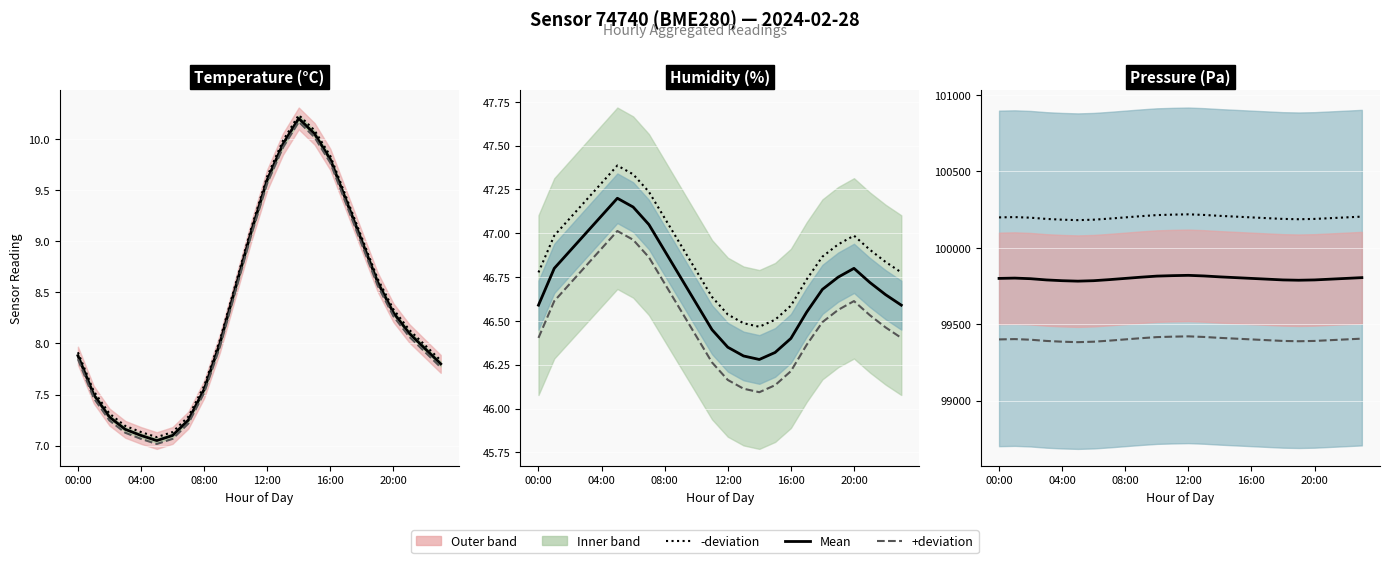

What is the lowest value of the -5 deviation series?

100181.2